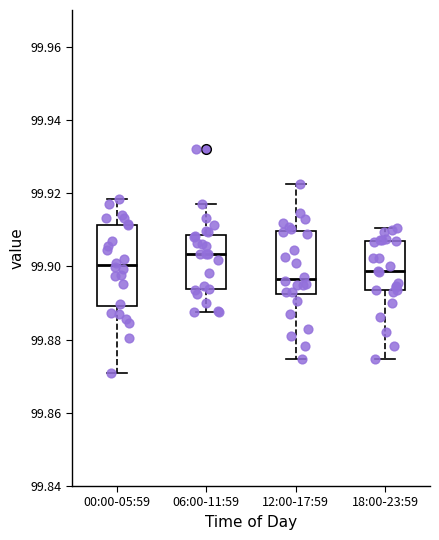

Which box's median line is the lowest?

12:00-17:59